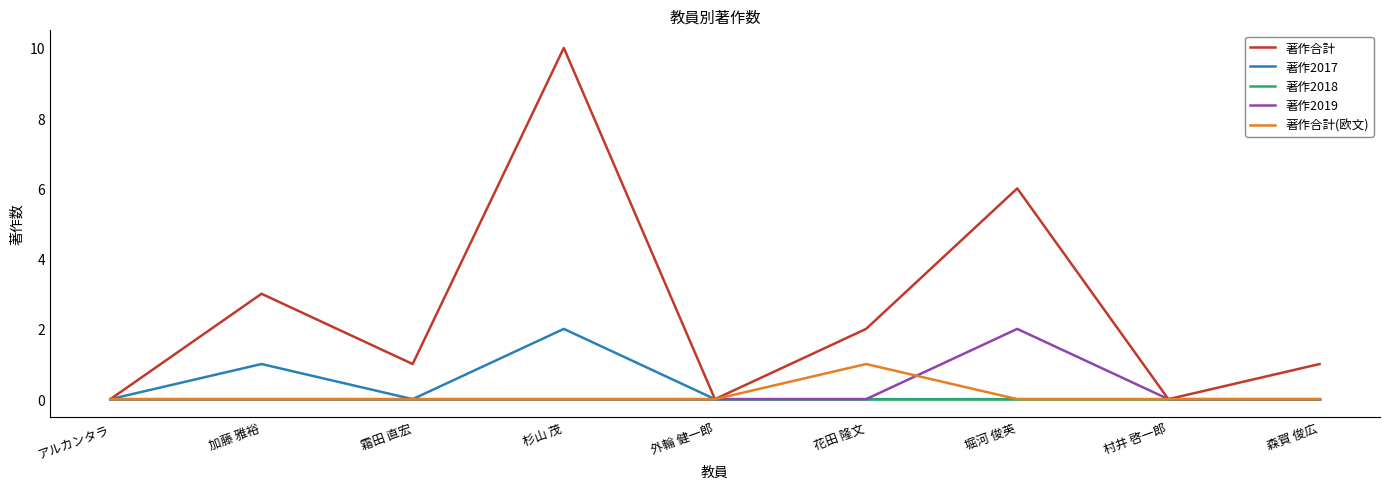

What position from the right is 杉山 茂?

6